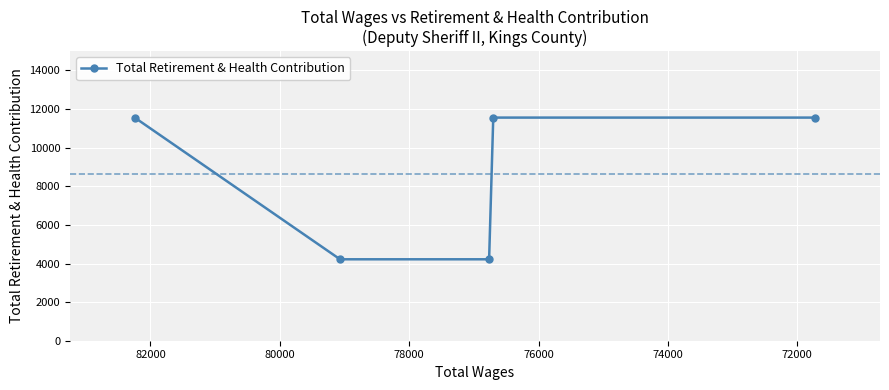

What is the difference between the maximum and second lowest values?

7341